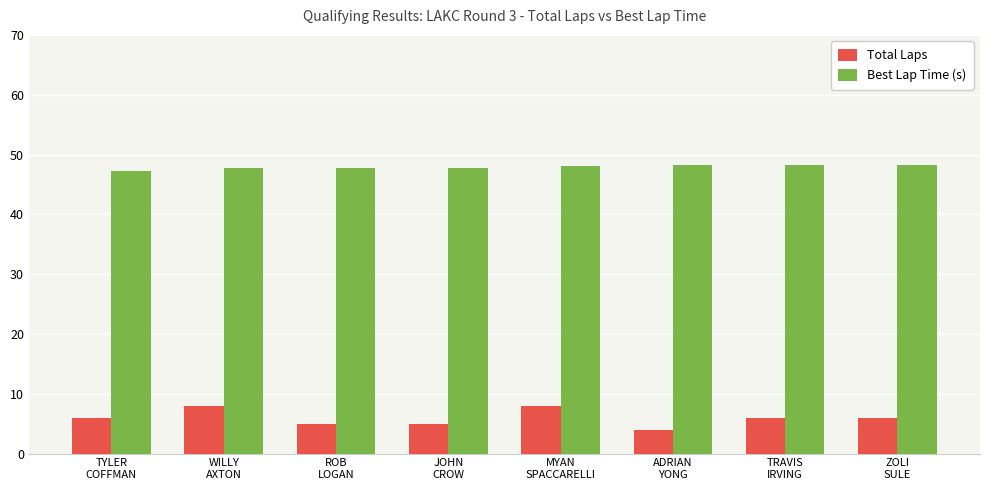

What position from the left is ROB
LOGAN?

3